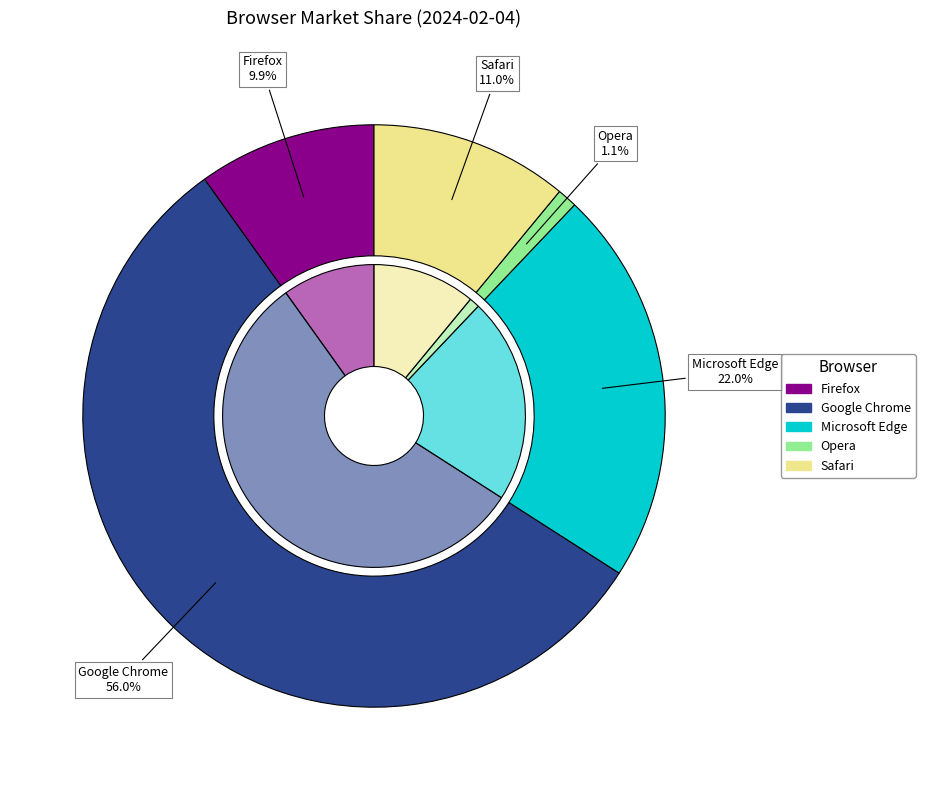

What is the largest slice in the pie chart?

Google Chrome